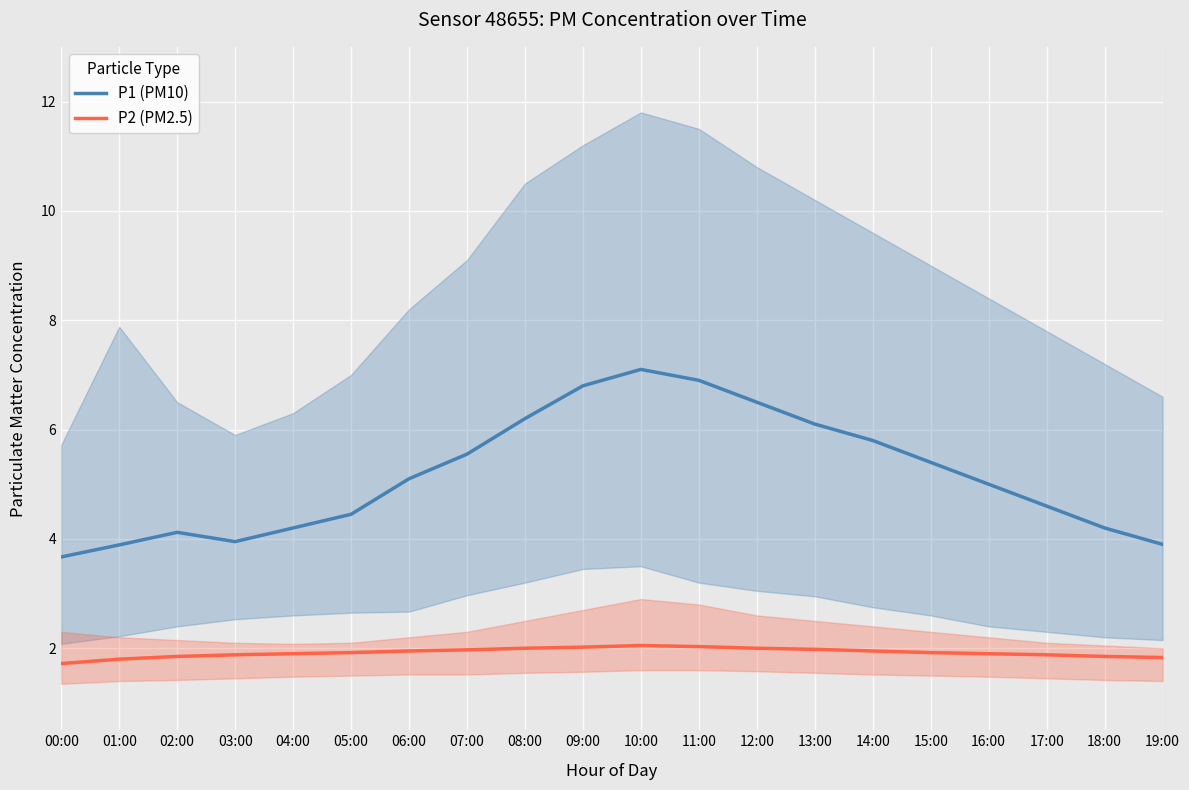

What is the sum of the P1 values at 18:00 and 10:00?

11.3